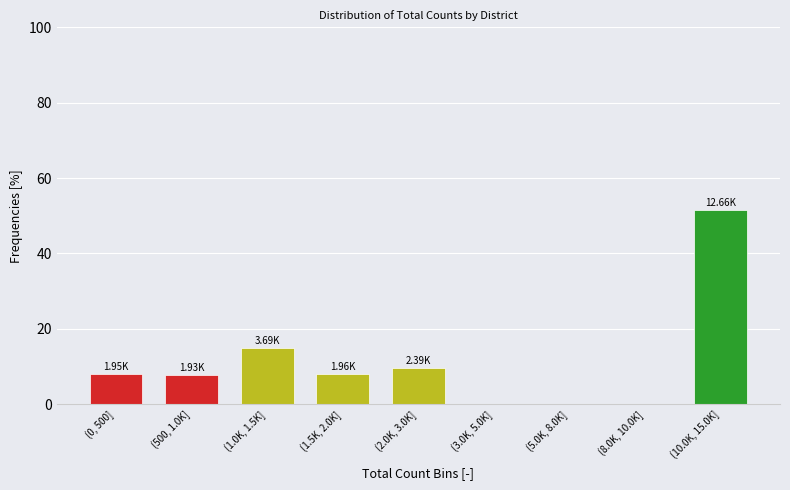

Which has a higher value, (3.0K, 5.0K] or (2.0K, 3.0K]?

(2.0K, 3.0K]